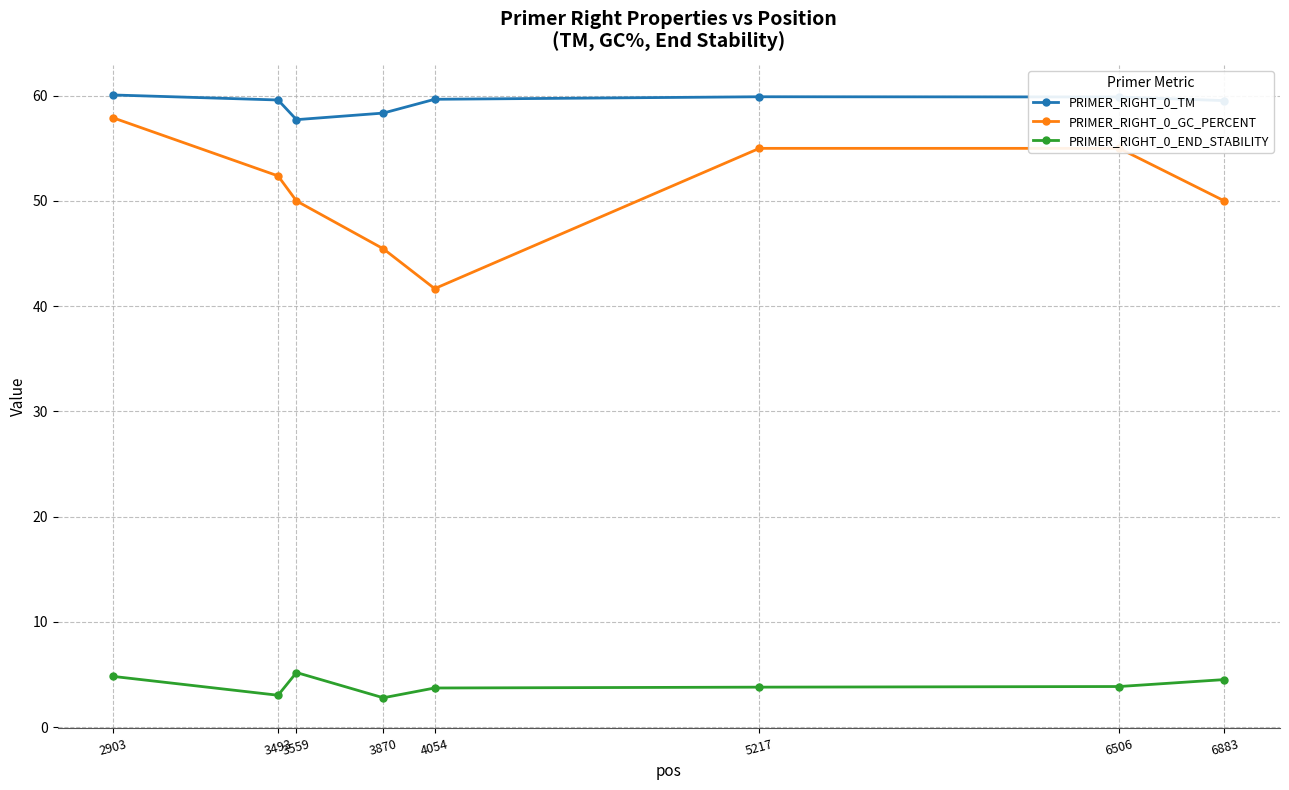

Is the value of PRIMER_RIGHT_0_GC_PERCENT at 6883 greater than the value of PRIMER_RIGHT_0_END_STABILITY at 5217?

Yes